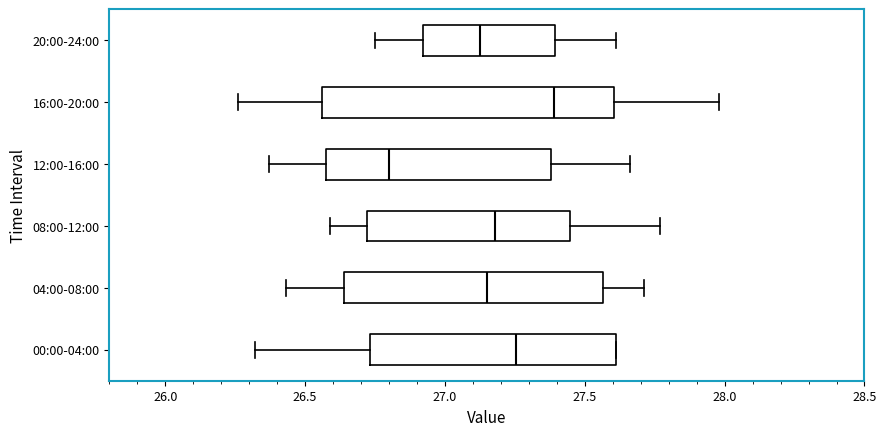

Reading bottom to top, read every box against the x-axis: the position of its median line, the range the box covers, and the ends of its whiskers. The values are not printed on the chart, so give them approximately, as read against the axis.

00:00-04:00: median 27.25, box 26.75 to 27.60, whiskers 26.30 to 27.60
04:00-08:00: median 27.15, box 26.65 to 27.55, whiskers 26.45 to 27.70
08:00-12:00: median 27.20, box 26.70 to 27.45, whiskers 26.60 to 27.75
12:00-16:00: median 26.80, box 26.60 to 27.40, whiskers 26.35 to 27.65
16:00-20:00: median 27.40, box 26.55 to 27.60, whiskers 26.25 to 28.00
20:00-24:00: median 27.15, box 26.90 to 27.40, whiskers 26.75 to 27.60